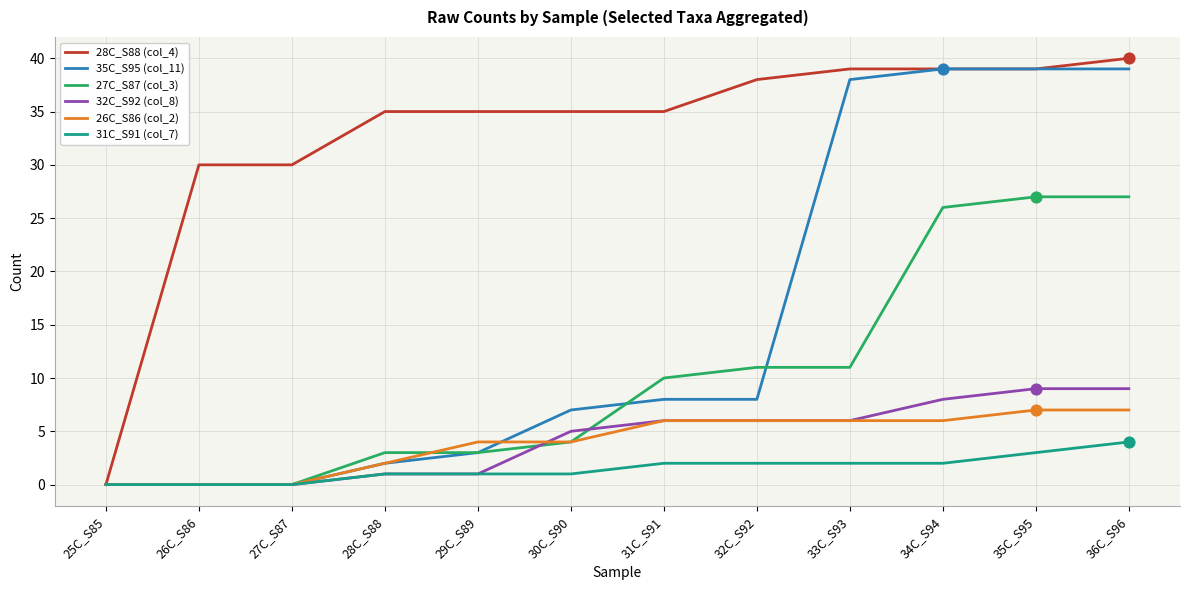

At how many categories does at least one series exceed 37?

5